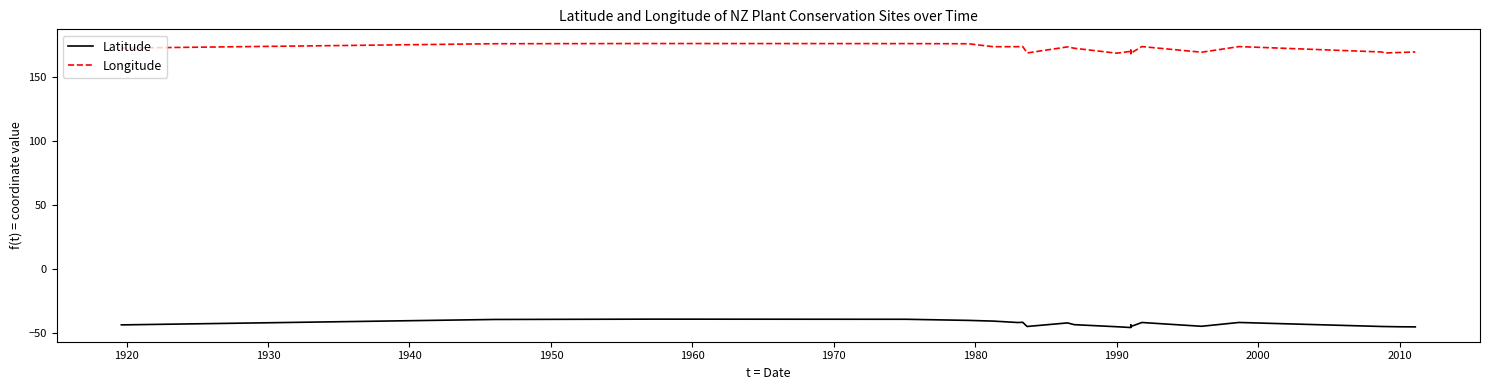

How many lines are shown in the chart?

2